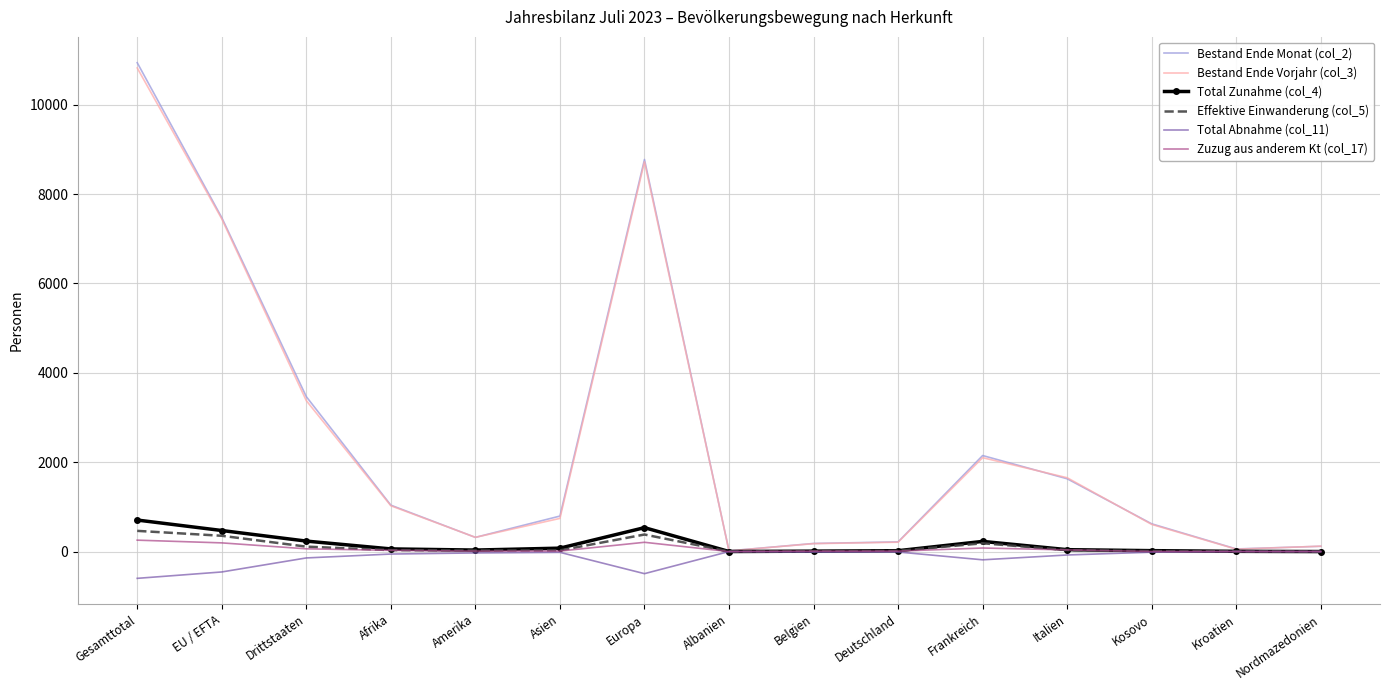

Is it true that Zuzug aus anderem Kt (col_17) equals 194 at EU / EFTA?

True